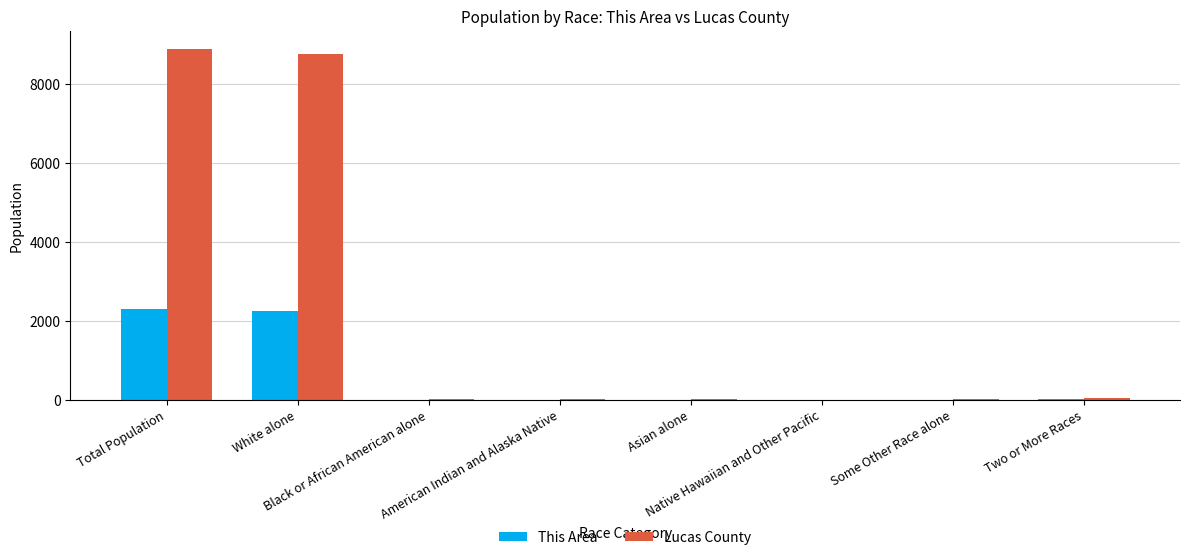

True or false: Lucas County has a value of 8898 at Total Population.

True